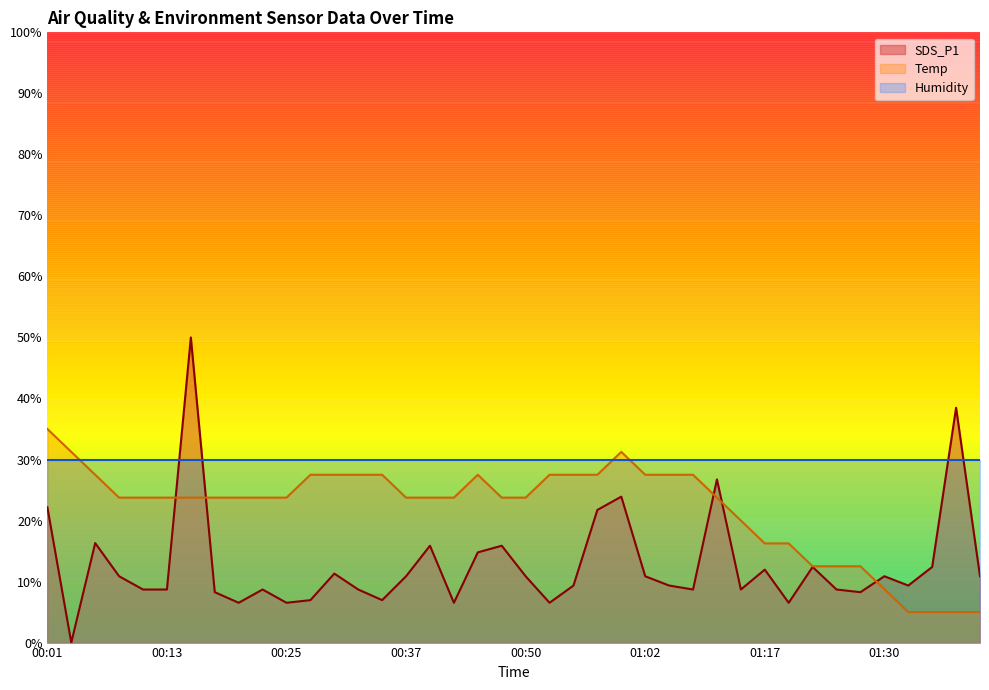

How many interior local peaks does the SDS_P1 series have?

12